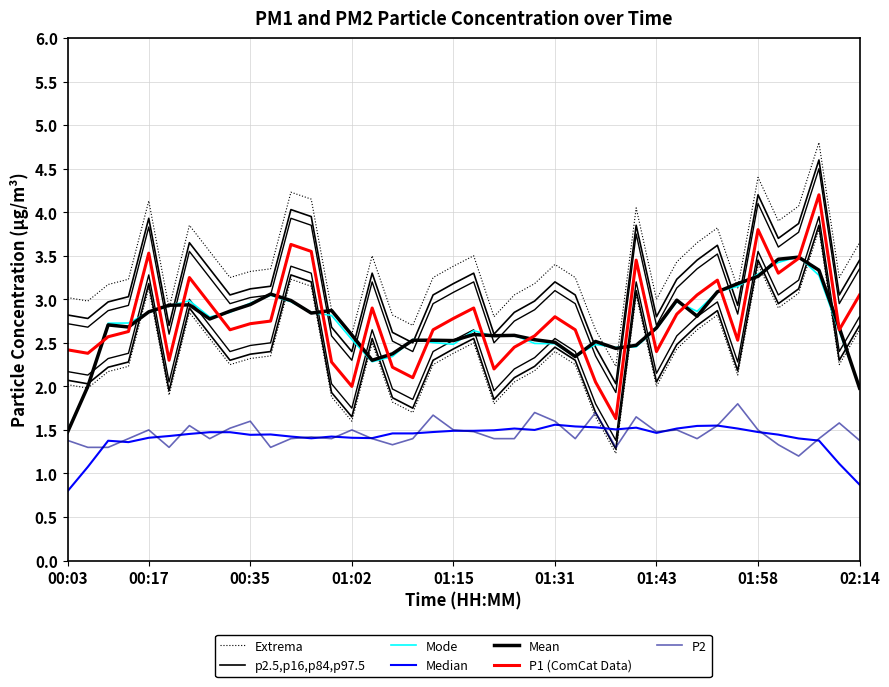

True or false: P1 and P2 cross at least once.

False